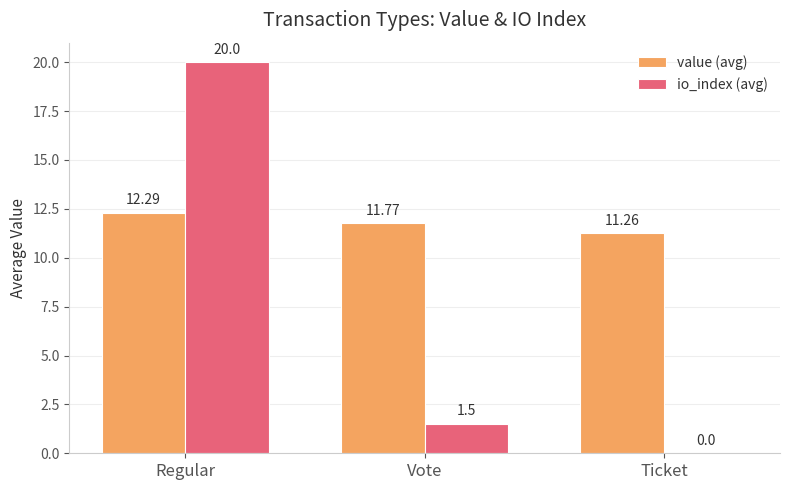

What is the sum of all io_index (avg) values?

21.5